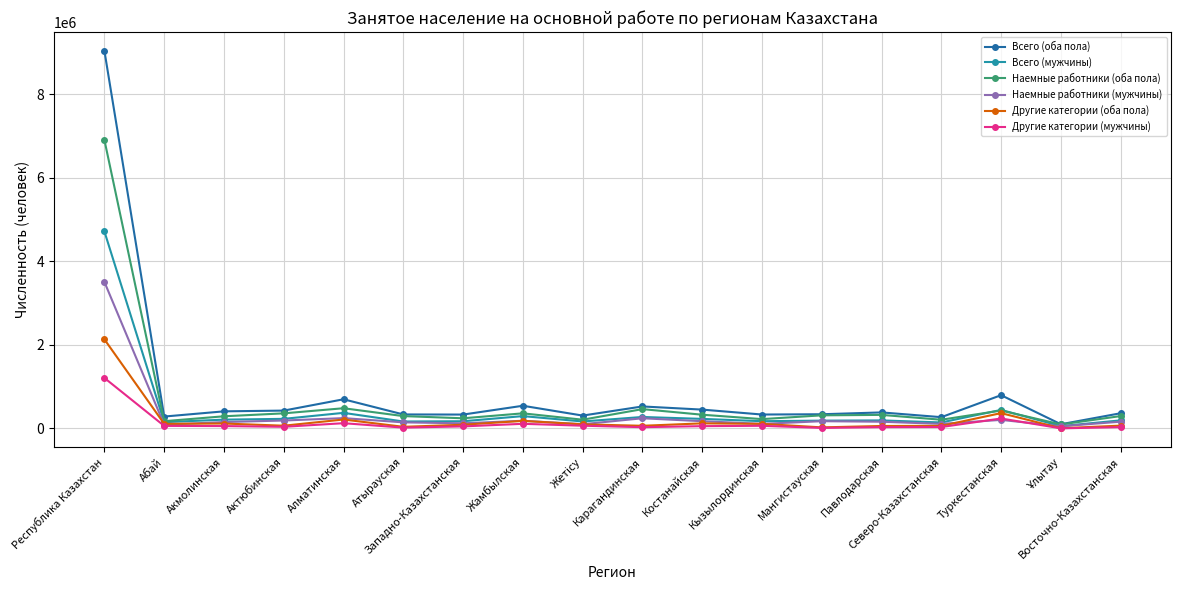

What position from the right is Алматинская?

14